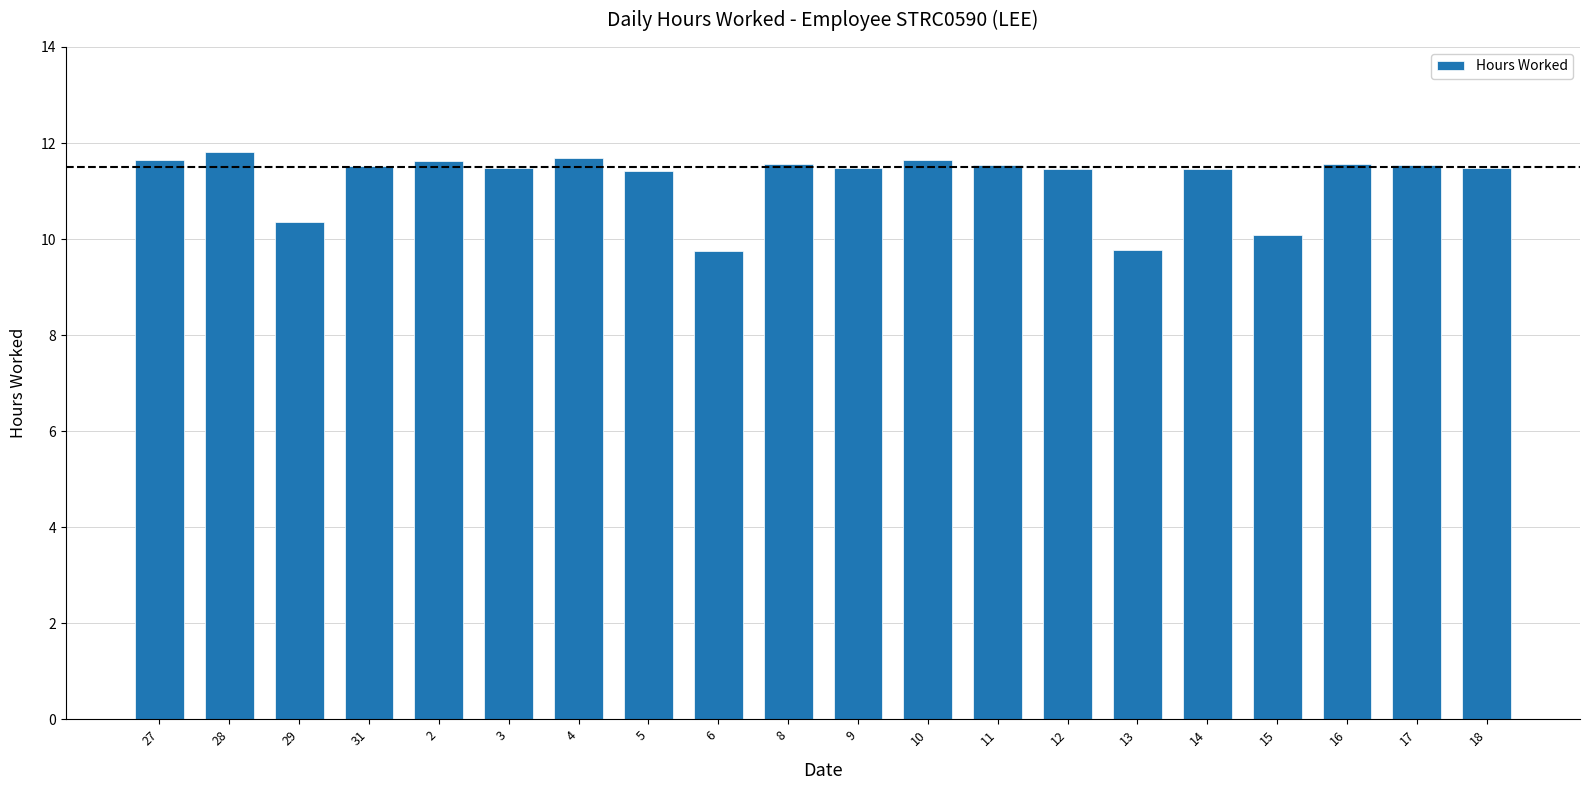

At which label does the data first exceed 11?

27